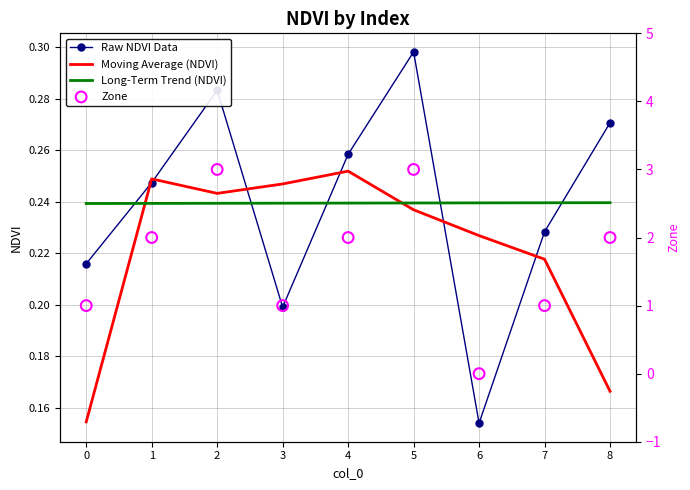

Which series reaches the maximum Y coordinate?

Zone